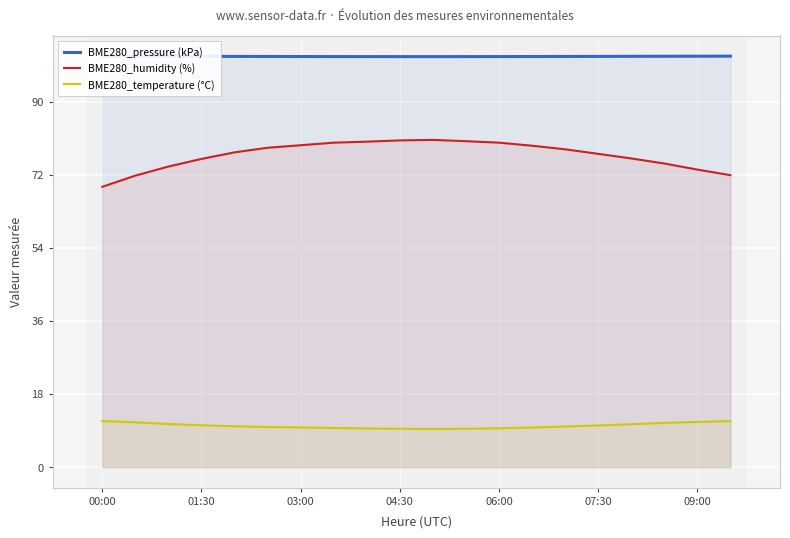

The value of BME280_temperature (°C) at 04:30 is 9.4. True or false?

True